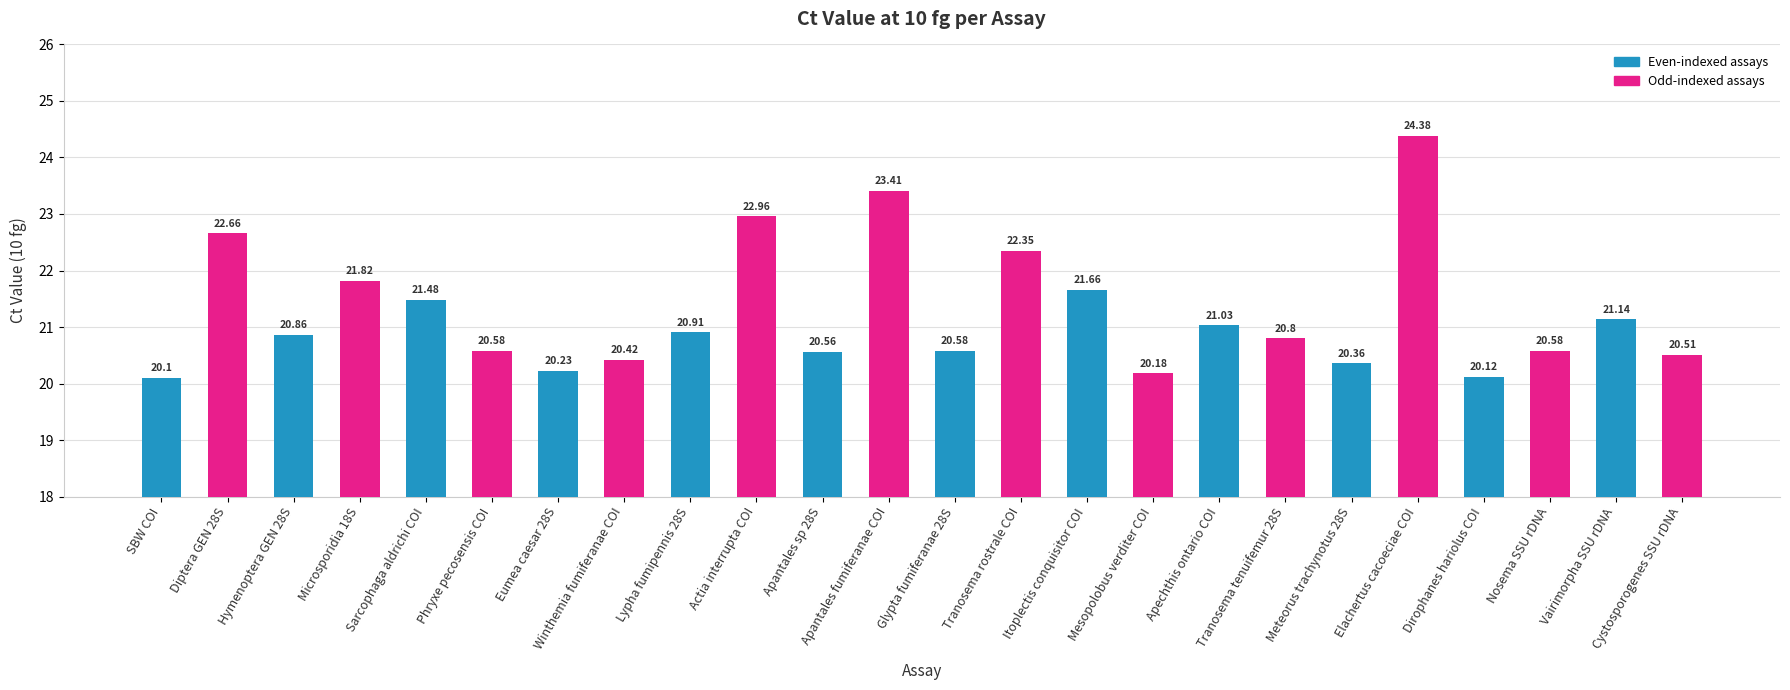

What is the difference between the highest and lowest values at Dirophanes hariolus COI?

0.5